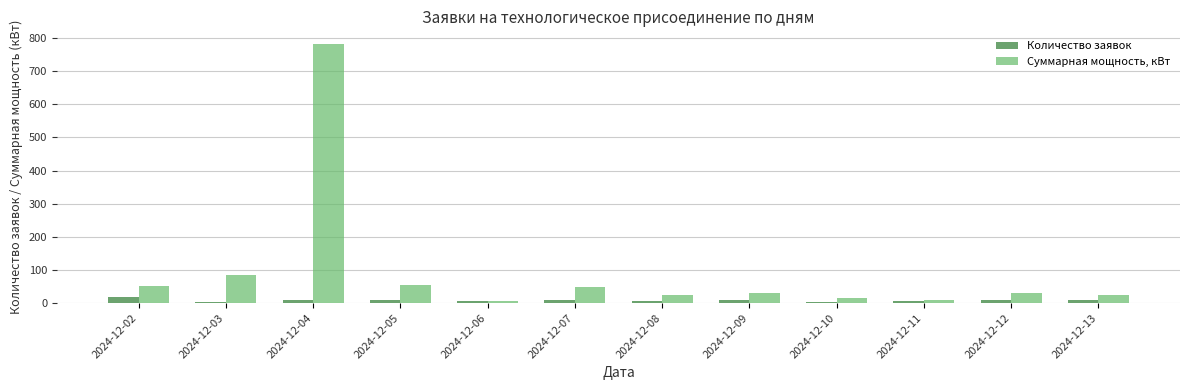

What is the average value of the Суммарная мощность, кВт series?

97